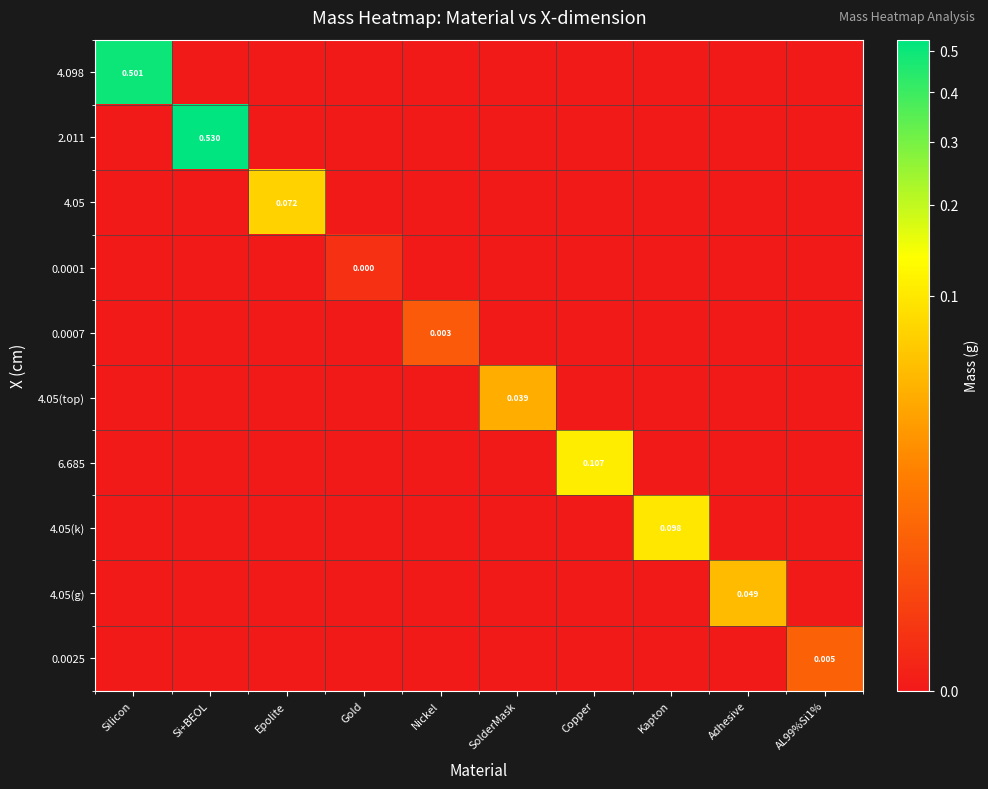

Between AL99%Si1% and Si+BEOL, which is larger?

AL99%Si1%